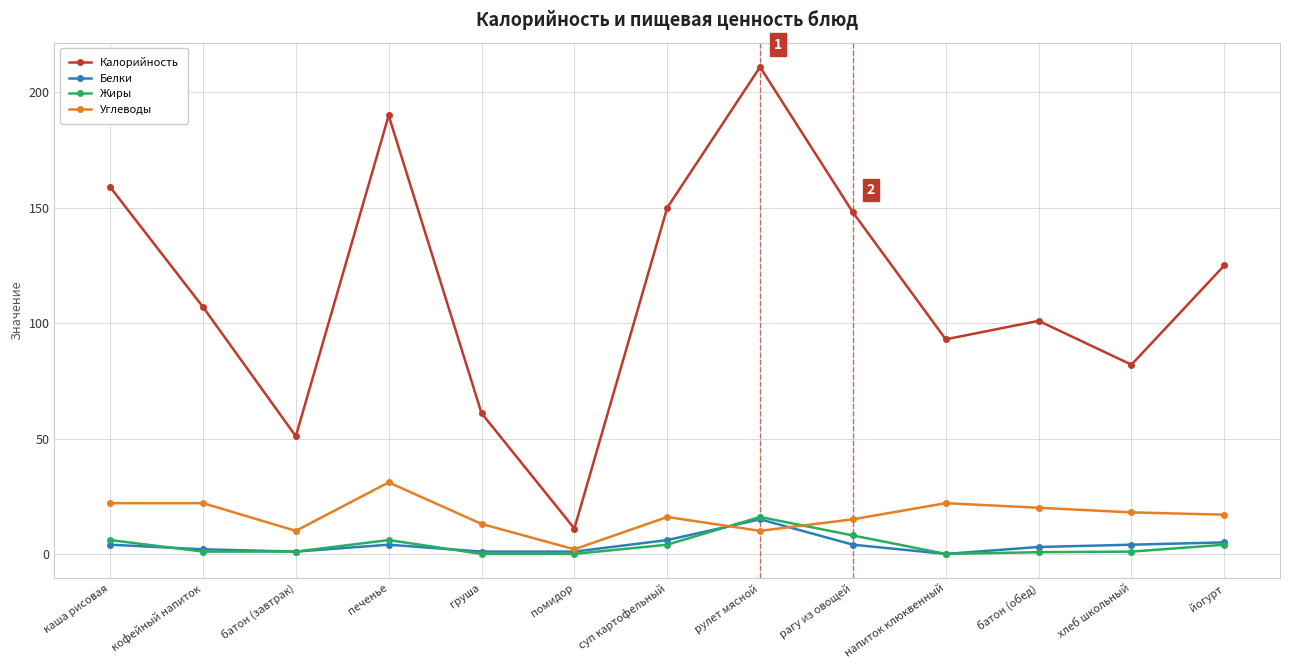

Which series changed the most between каша рисовая and рулет мясной?

Калорийность